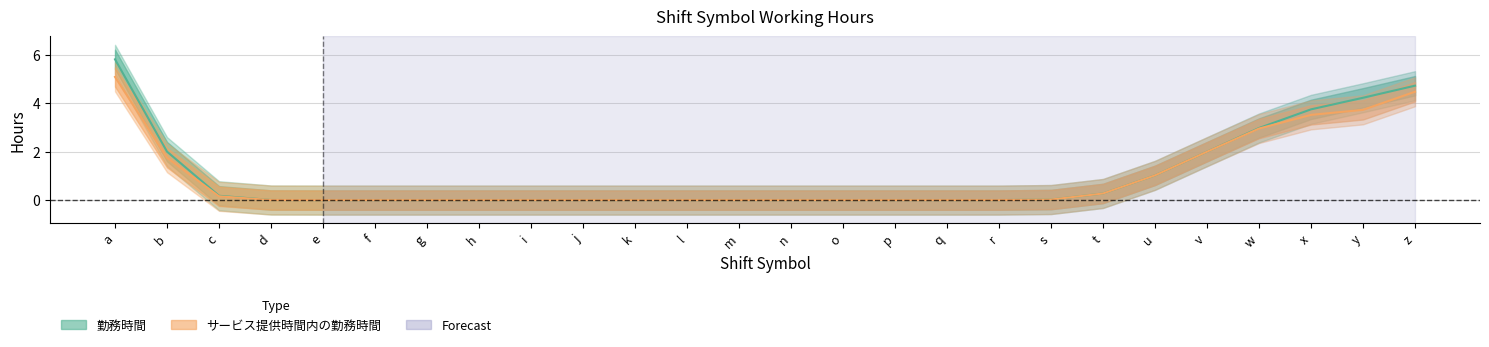

How many lines are shown in the chart?

2